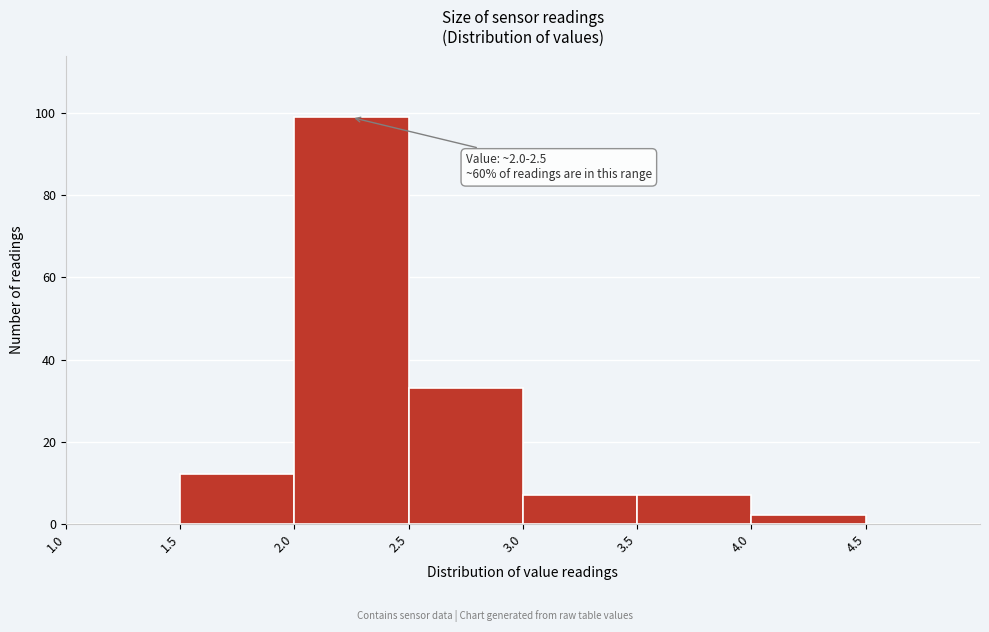

Which range on the x-axis has the tallest bar?

2.0 to 2.5